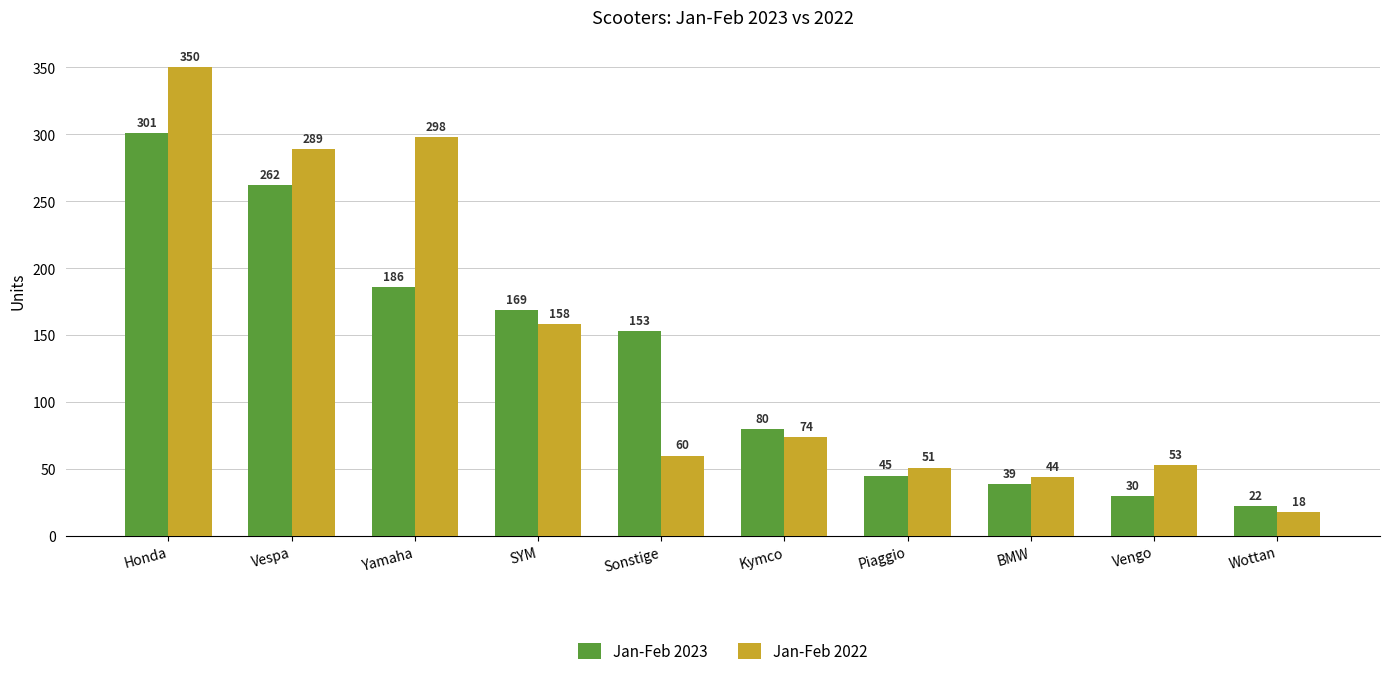

What value does the Jan-Feb 2023 series have at Sonstige, to the nearest 10?

150